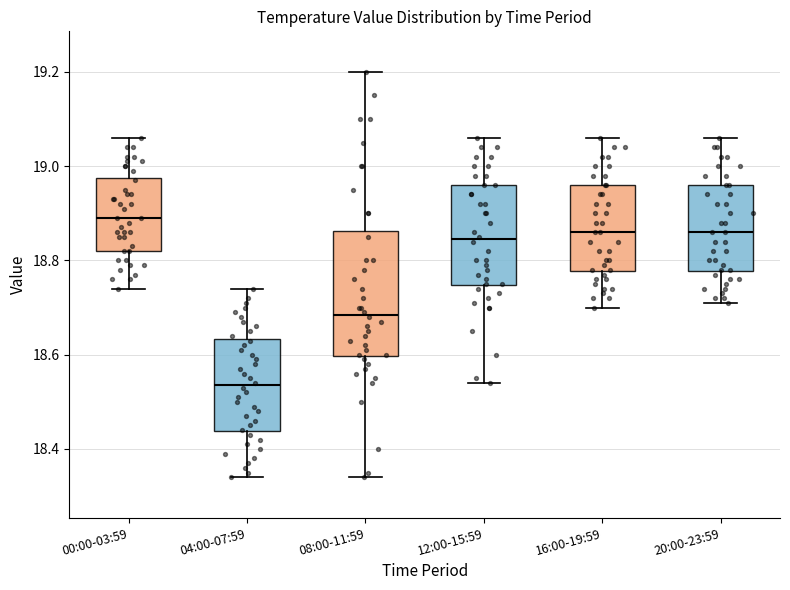

Where is the upper edge of the box for 04:00-07:59 on the y-axis? The values are not printed on the chart, so give them approximately, as read against the axis.

18.64